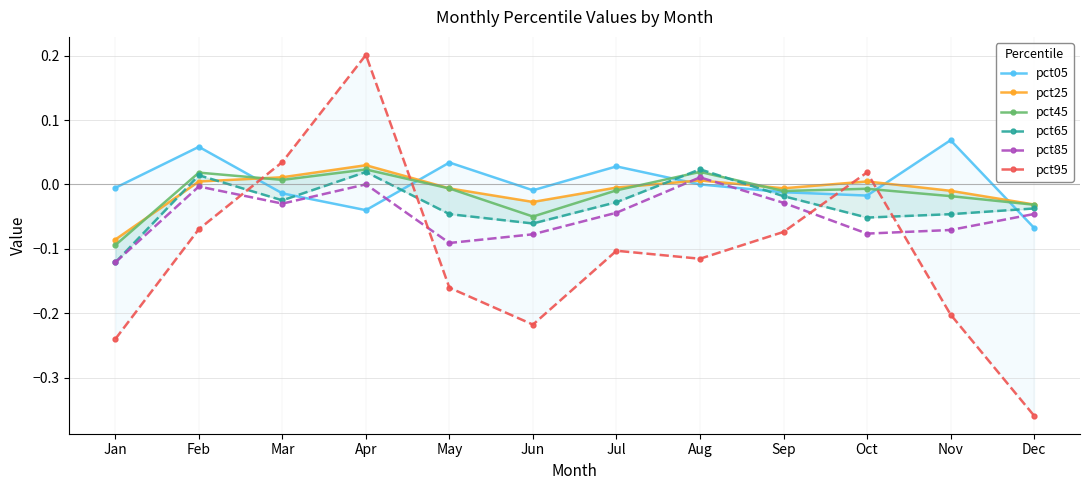

At which category does pct85 reach its first local valley?

Mar